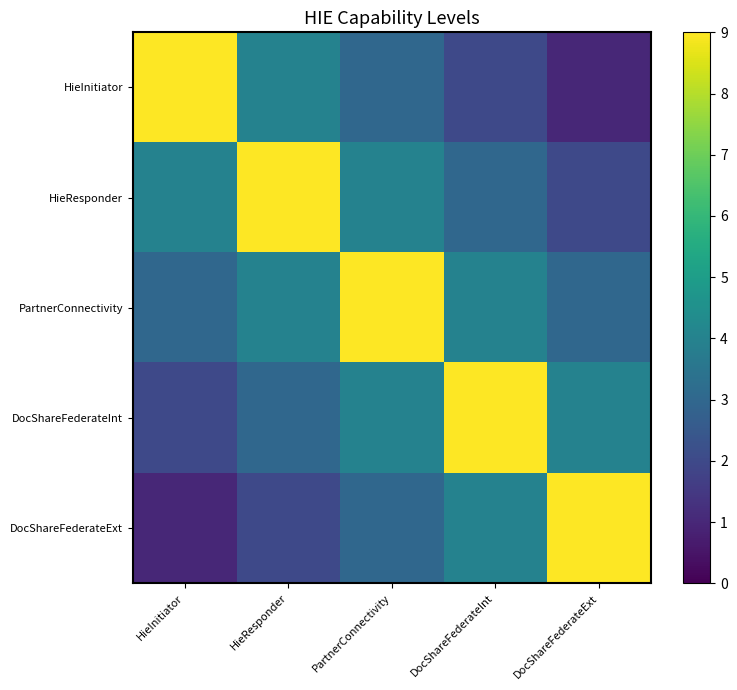

What is the smallest value displayed?

1